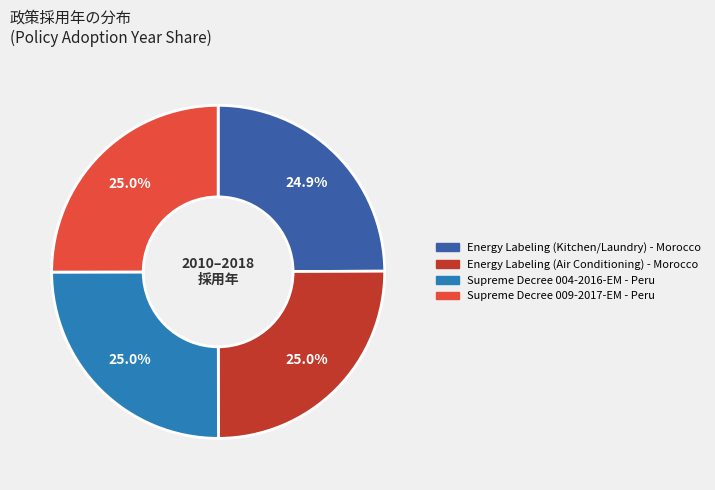

Do Supreme Decree 009-2017-EM - Peru and Energy Labeling (Kitchen/Laundry) - Morocco together represent more than half of the pie?

No